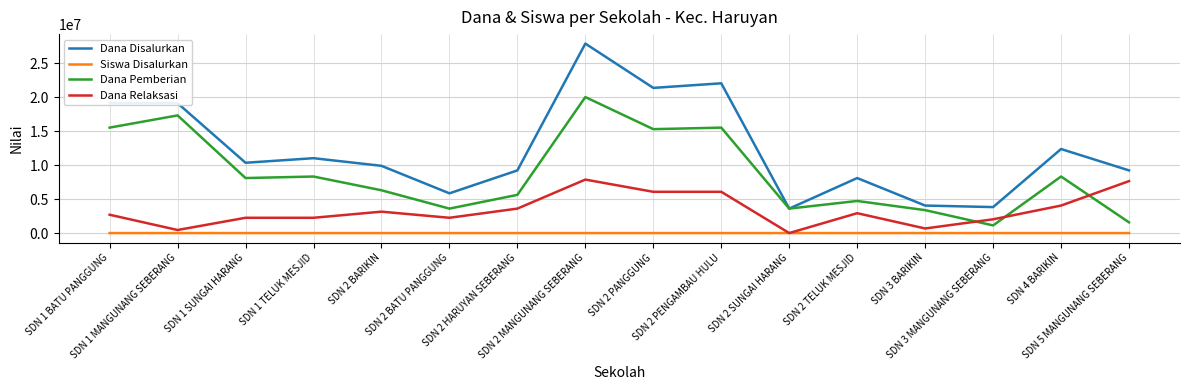

What position from the right is SDN 2 BARIKIN?

12